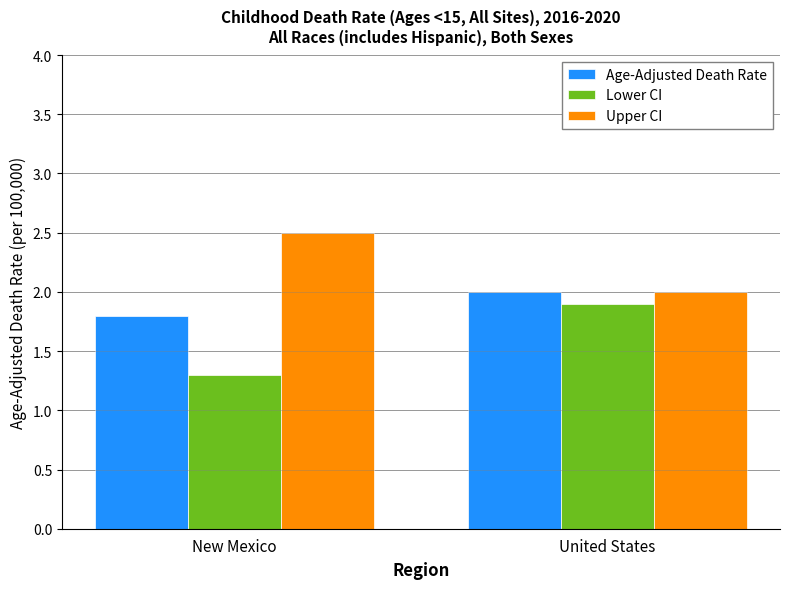

Which series changed the most between New Mexico and United States?

Lower CI